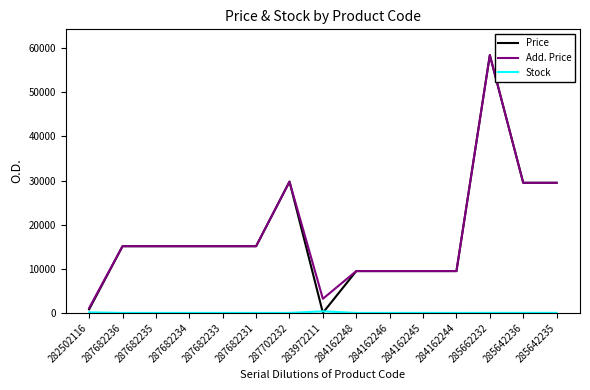

The value of Add. Price at 284162245 is 2915.6. True or false?

False